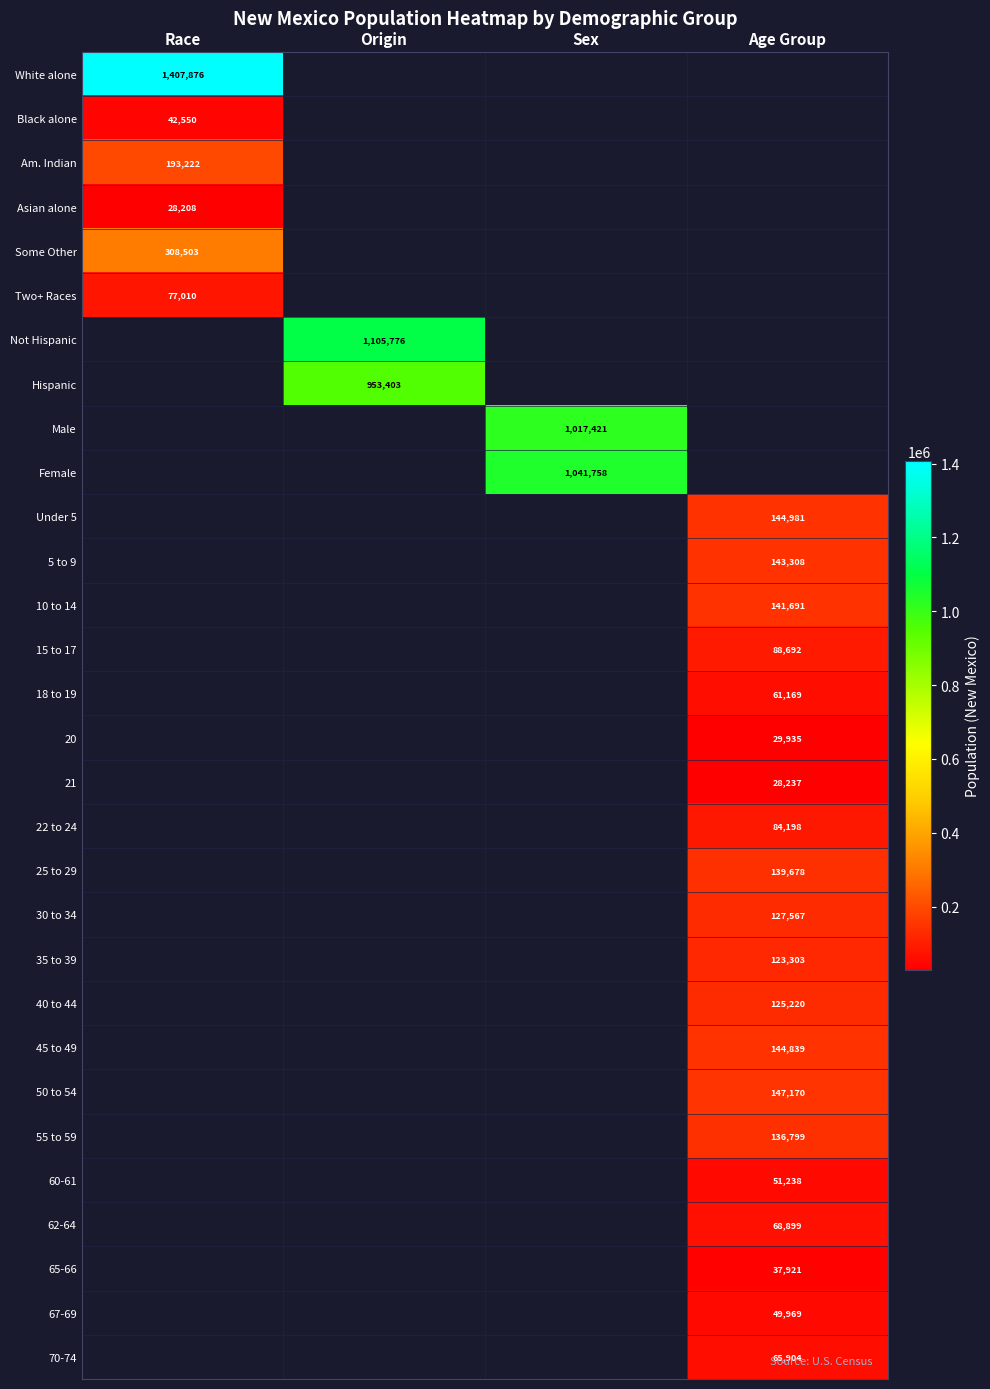

Between Sex and Race, which is larger?

Race